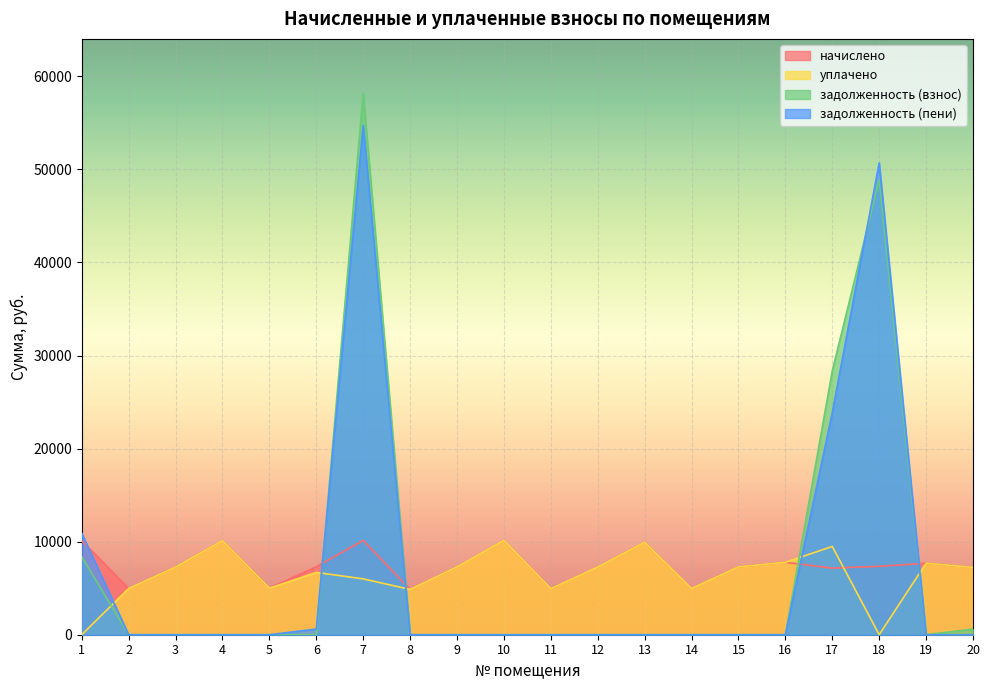

Does the chart display data point markers on the line(s)?

No